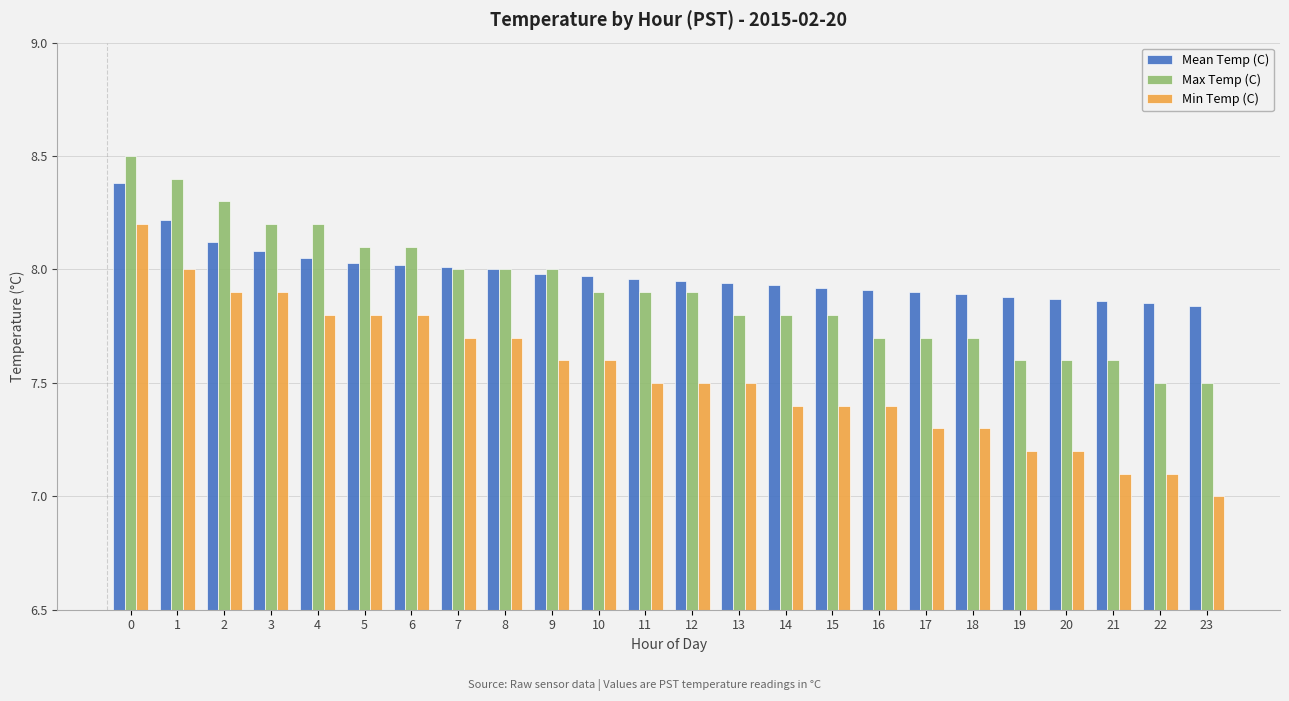

The Mean Temp (C) series shows 7.9 at 14. True or false?

True